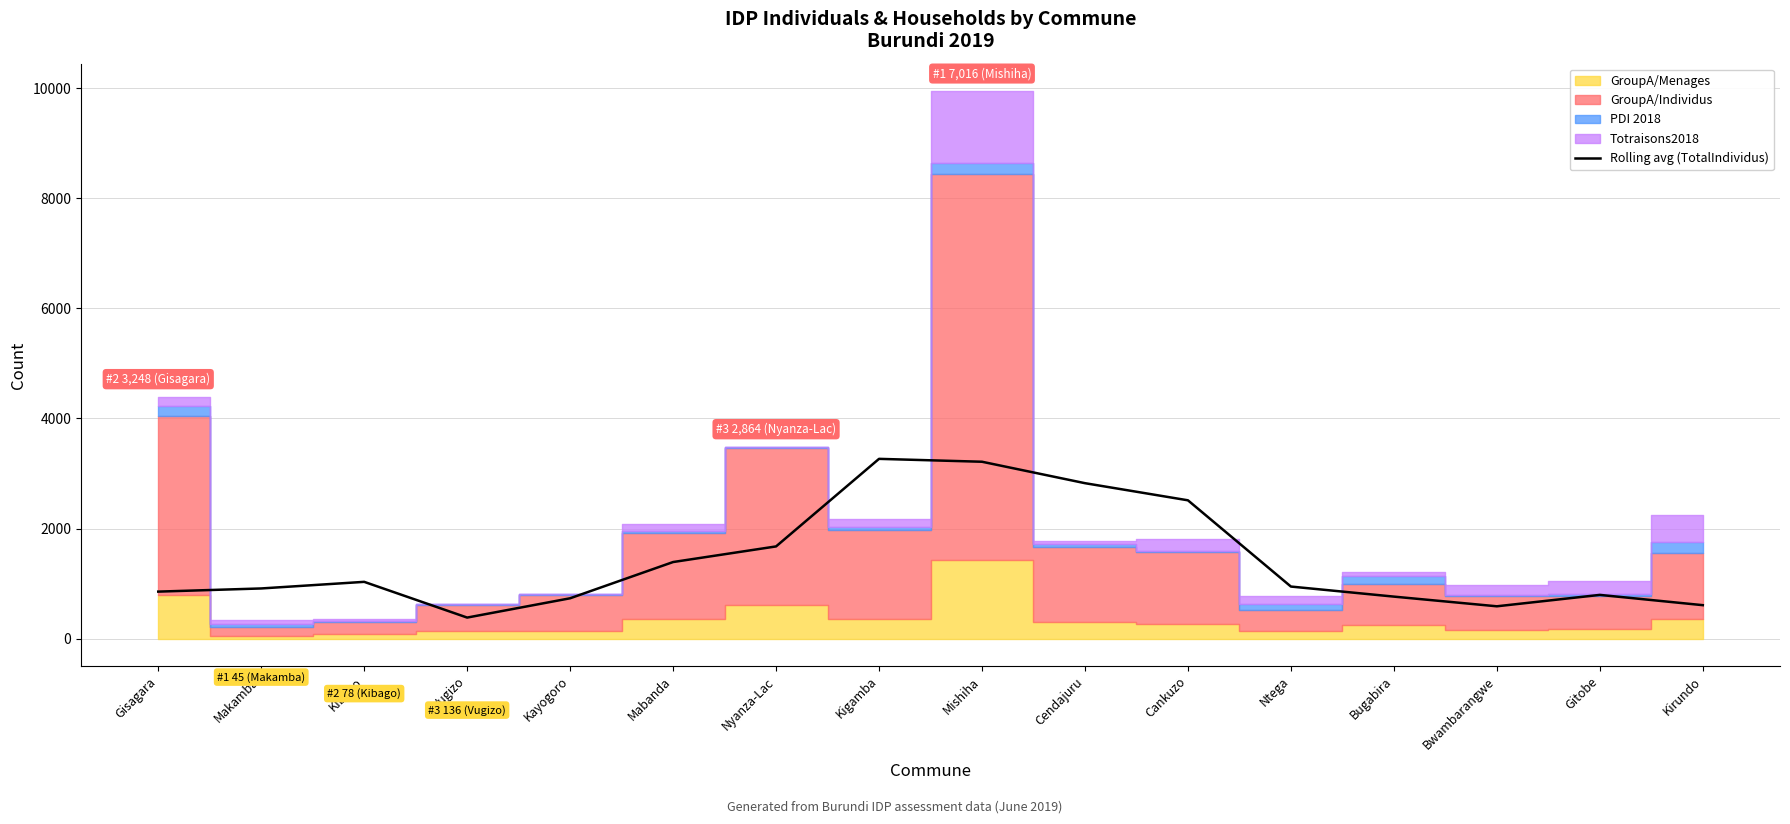

Count the number of values greater than 945.

8